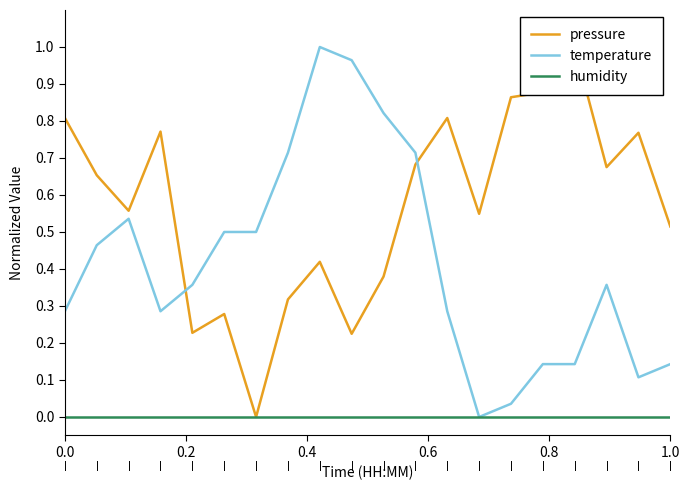

What are all the series names shown in the legend?

pressure, temperature, humidity